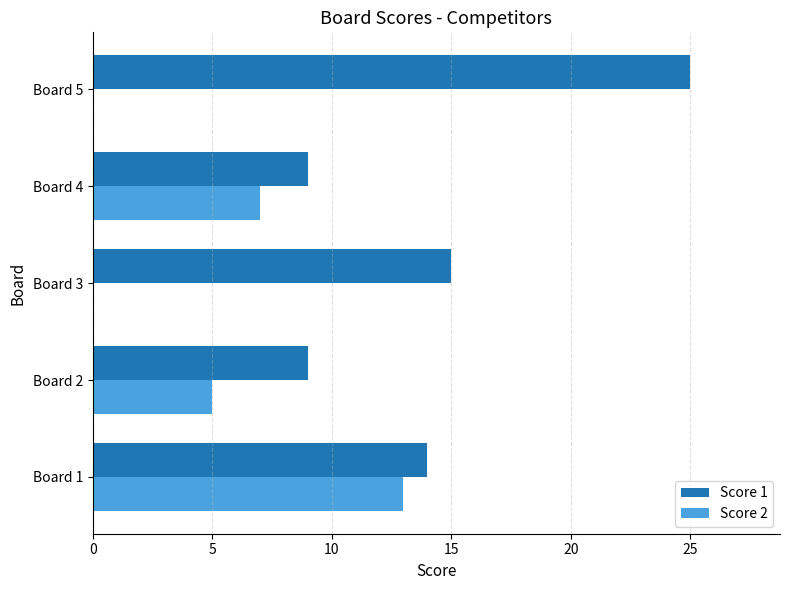

The value of Score 1 at Board 5 is 25. True or false?

True